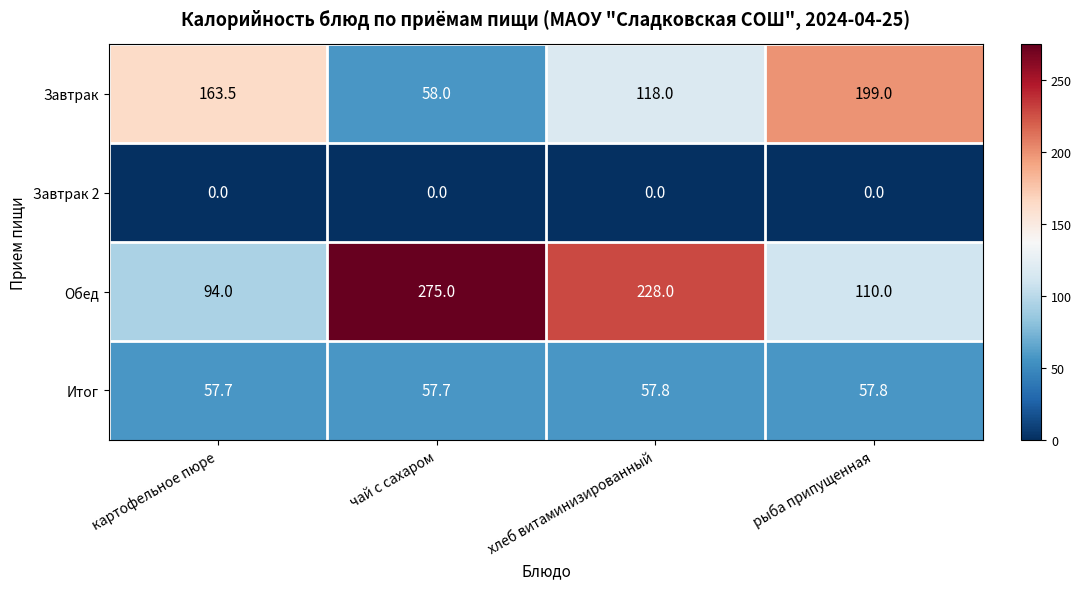

Count the number of data series in this chart.

4